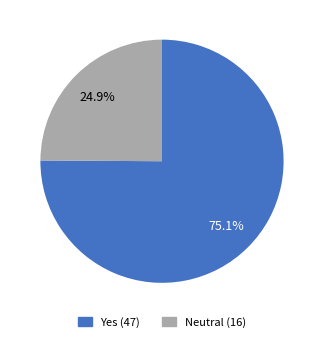

Is there any slice that represents more than half of the pie?

Yes